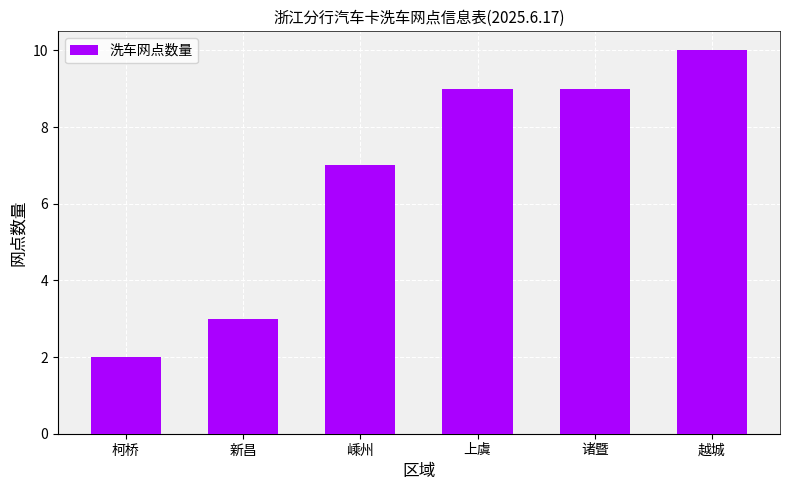

What is the maximum value shown in the chart?

10